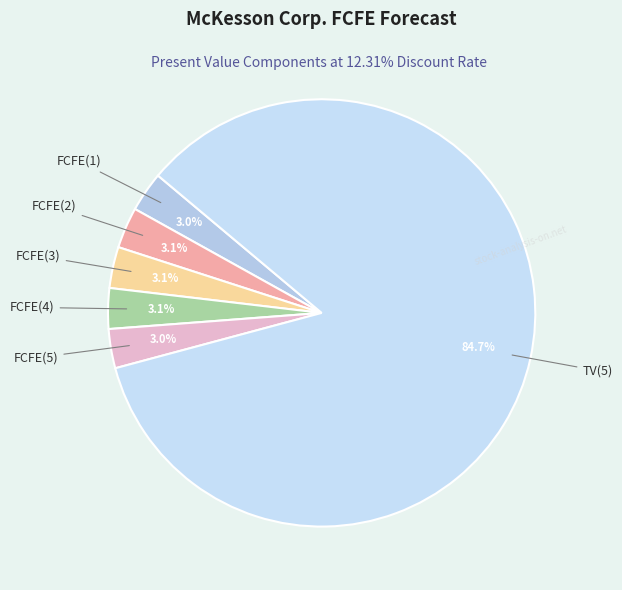

To the nearest percent, what is the average slice percentage?

17%